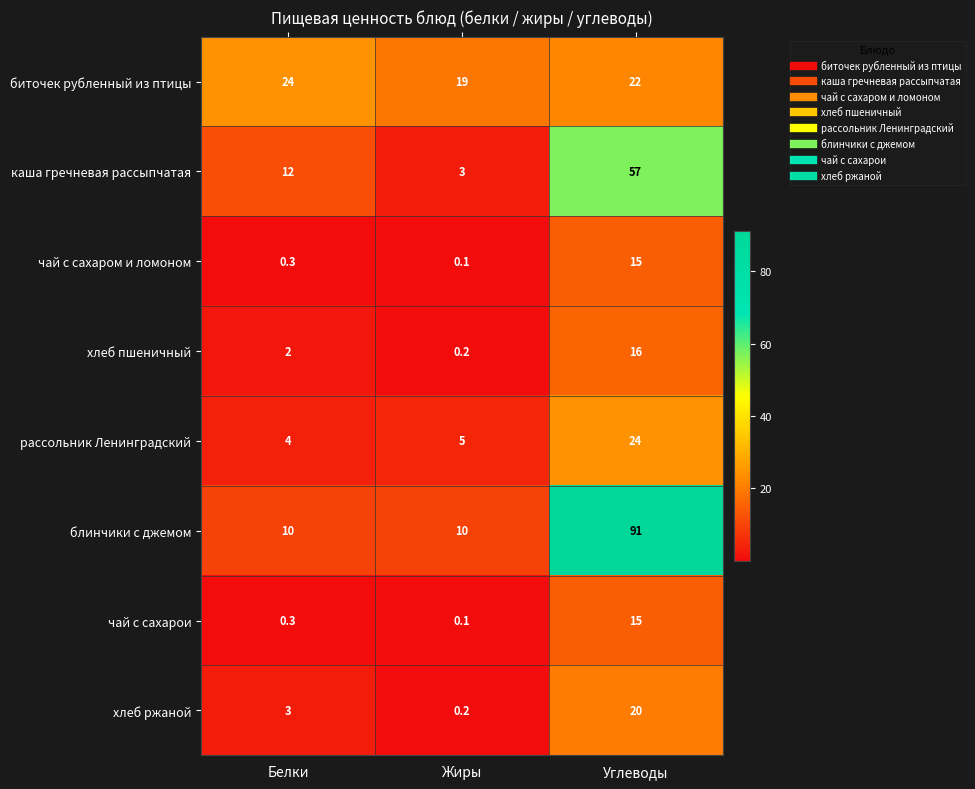

At which label is биточек рубленный из птицы closest to 21?

Углеводы